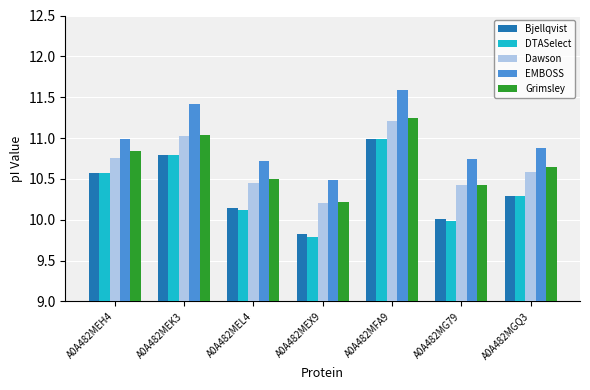

At which label does Dawson reach its peak?

A0A482MFA9